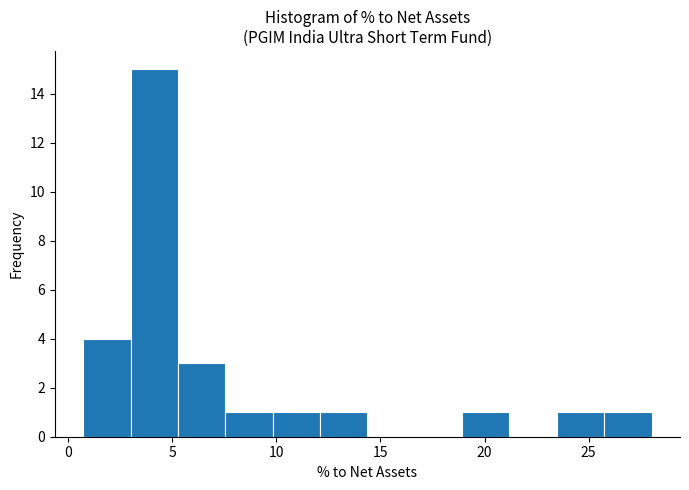

Reading left to right, transcribe this chart: for each bar, give the range it covers on the x-axis and its height. Neither the bar edges nor the heights are printed on the chart, so give them approximately, as read against the axes.

0.5 to 3.0: 4
3.0 to 5.5: 15
5.5 to 7.5: 3
7.5 to 10.0: 1
10.0 to 12.0: 1
12.0 to 14.5: 1
14.5 to 16.5: 0
16.5 to 19.0: 0
19.0 to 21.0: 1
21.0 to 23.5: 0
23.5 to 25.5: 1
25.5 to 28.0: 1